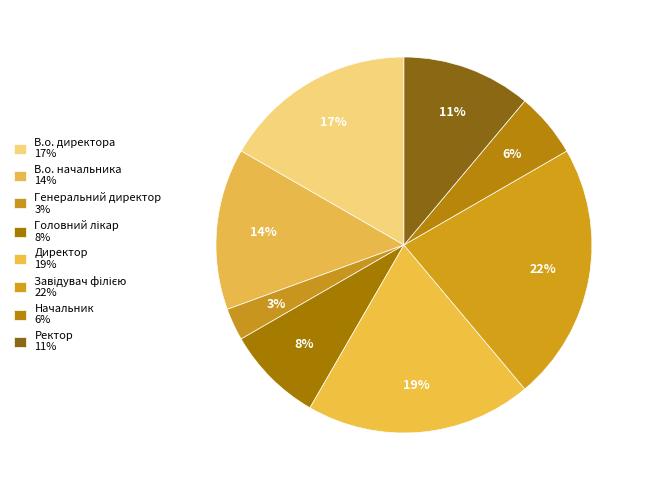

How many segments does this pie chart have?

8